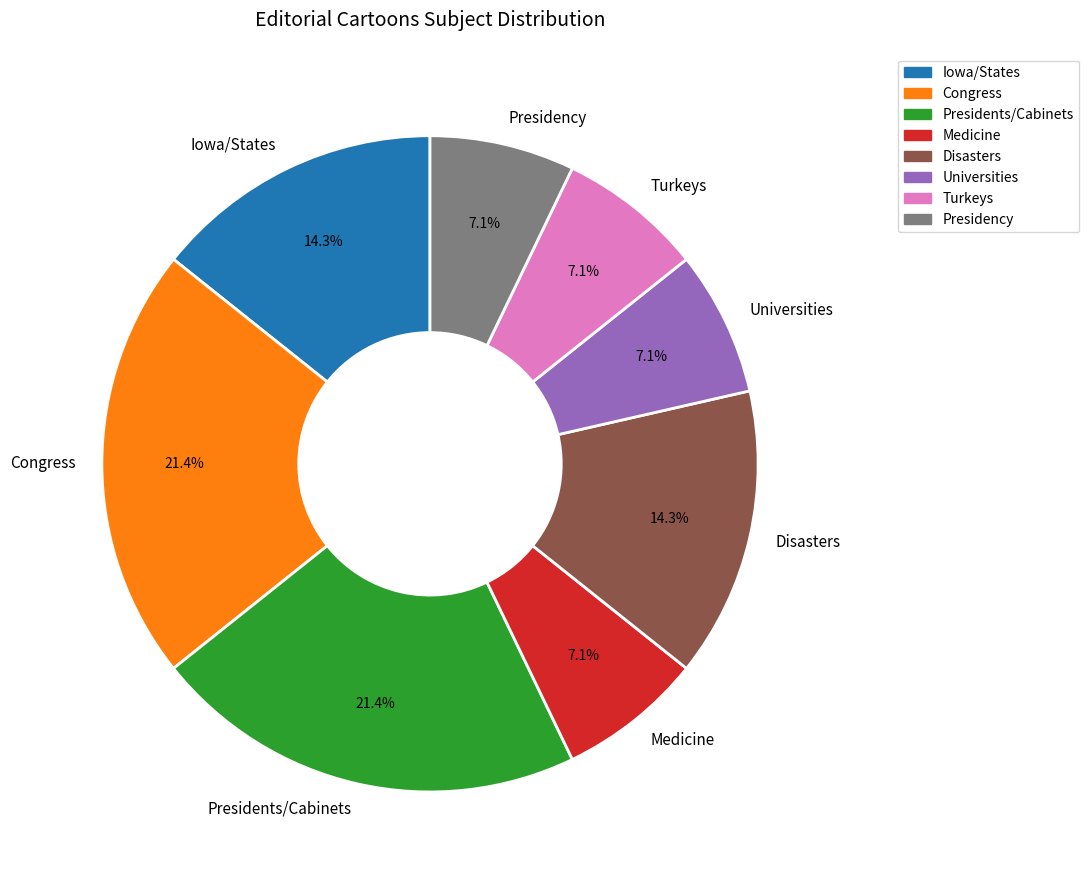

What is the ratio of the value at Iowa/States to the value at Disasters?

1.0